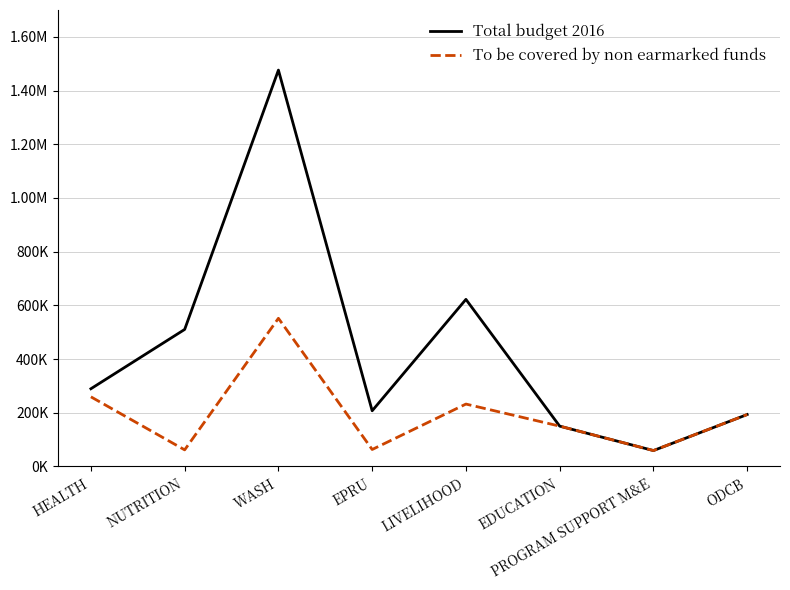

The value of To be covered by non earmarked funds at LIVELIHOOD is 232378.6. True or false?

True